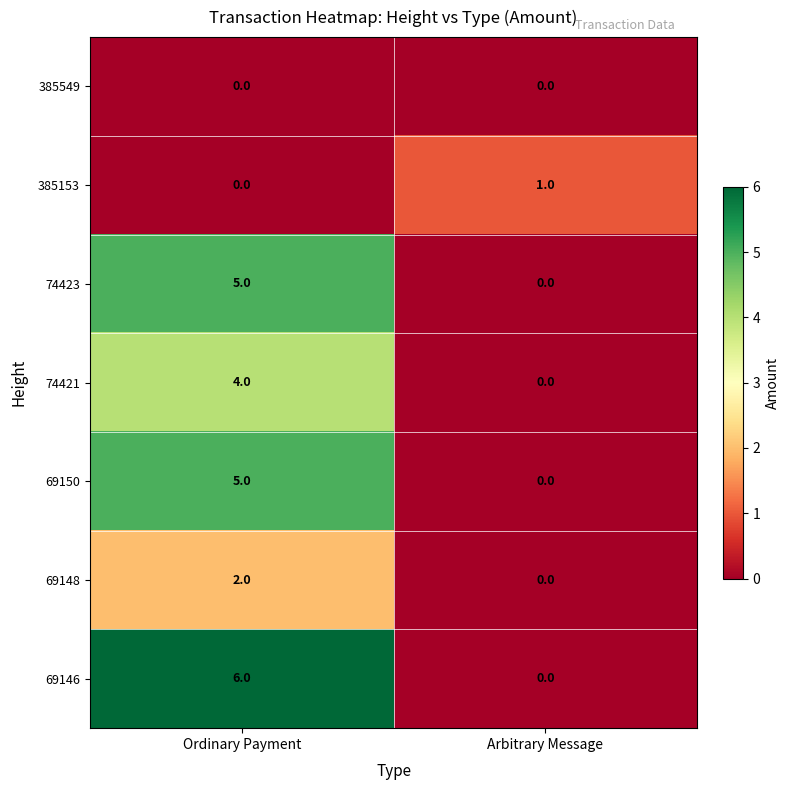

At which label is 385153 closest to 0?

Ordinary Payment